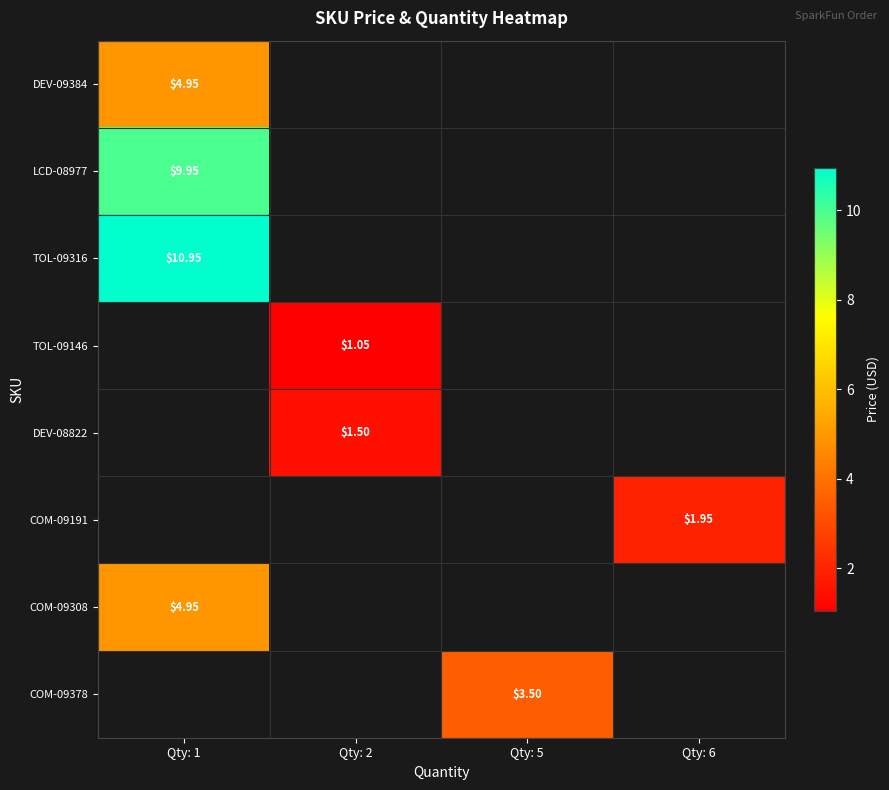

At which label does TOL-09146 reach its peak?

Qty: 1